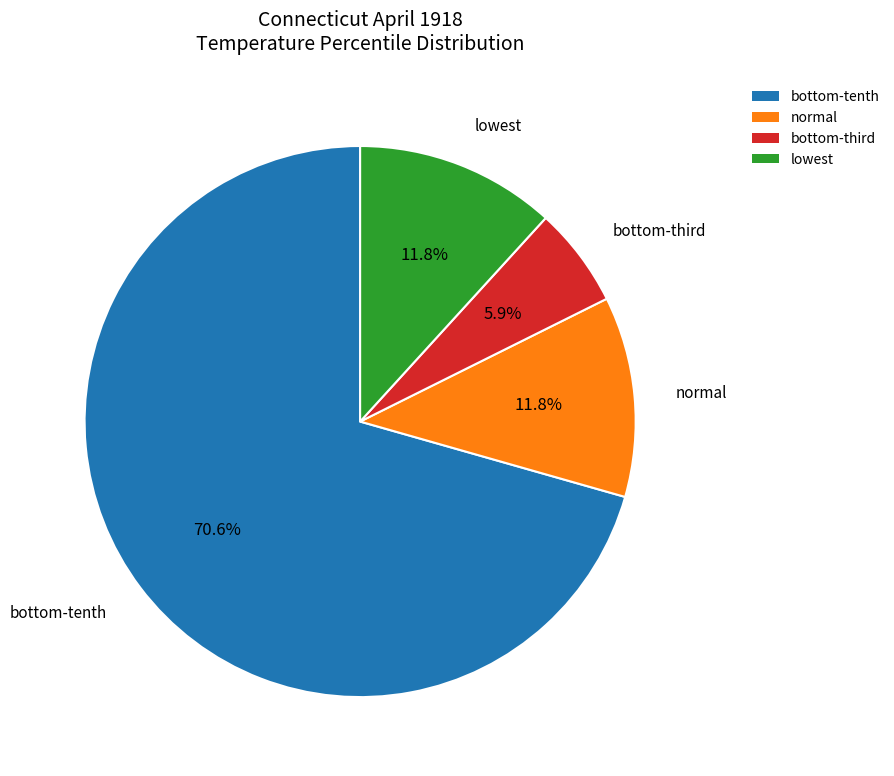

Which slice is the largest?

bottom-tenth